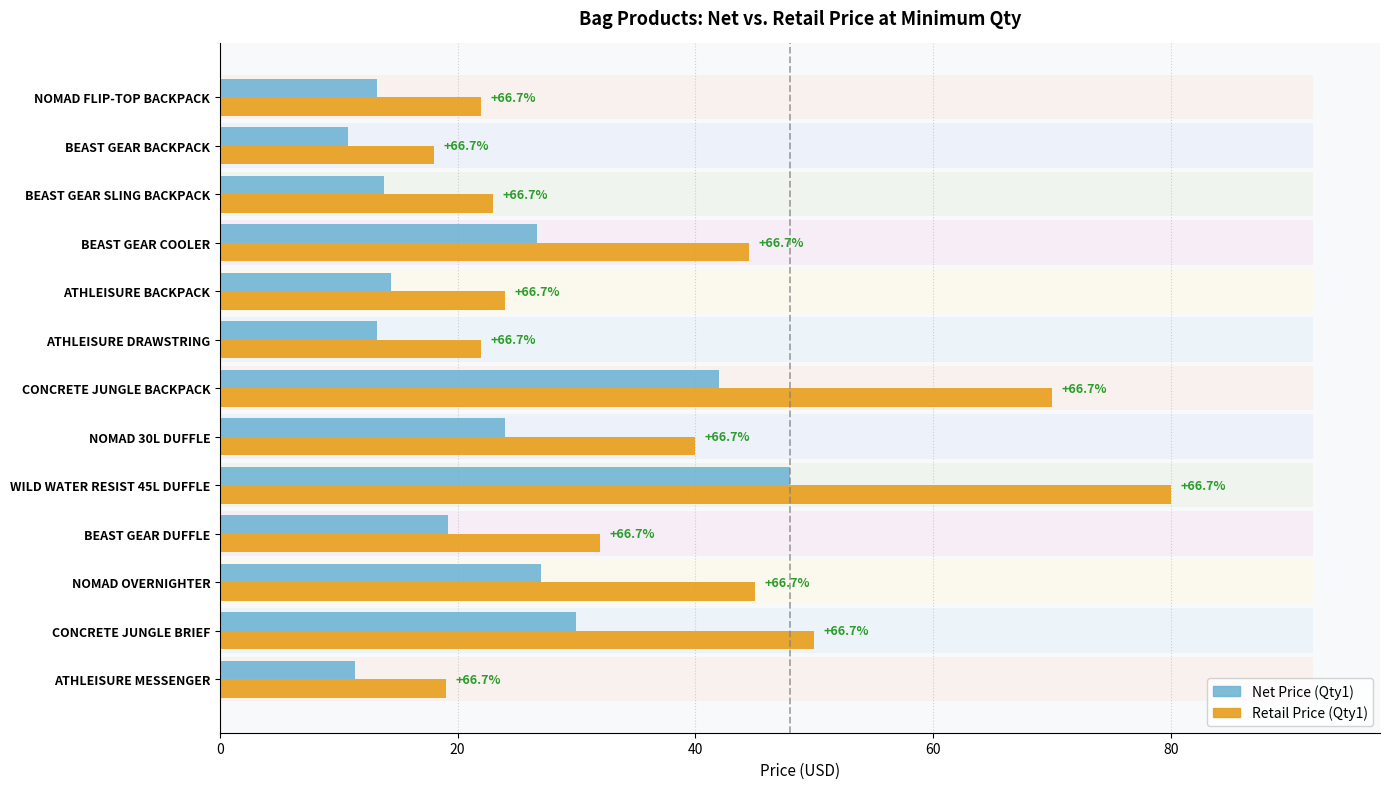

Does the chart contain stacked bars?

No